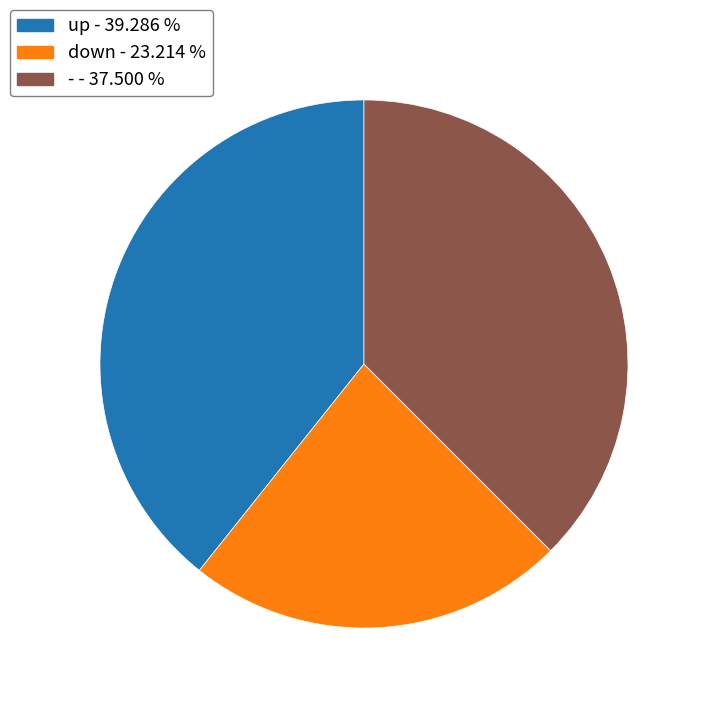

What is the ratio of the value at down to the value at up?

0.6